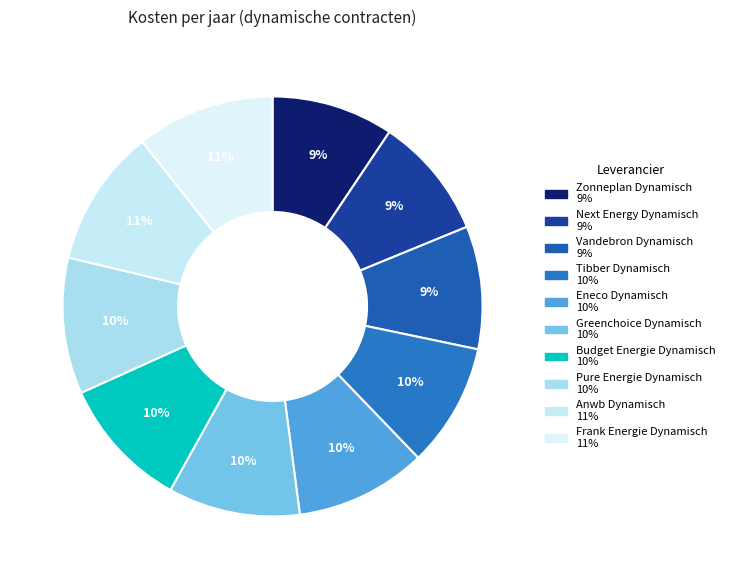

Count the number of slices in the pie.

10